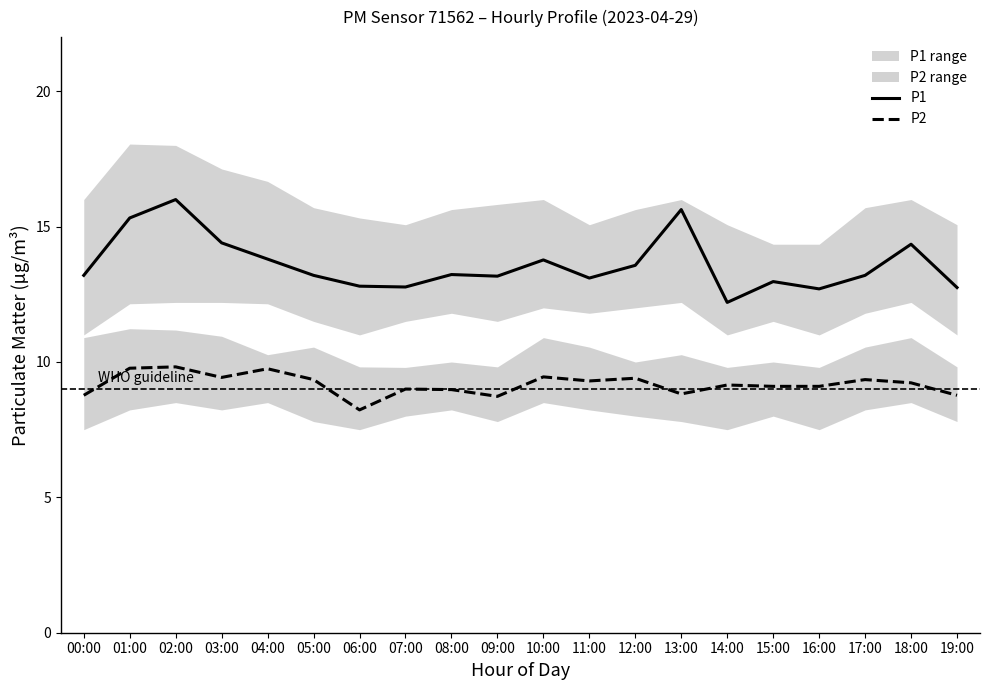

What is the sum of all P1 values?

272.1